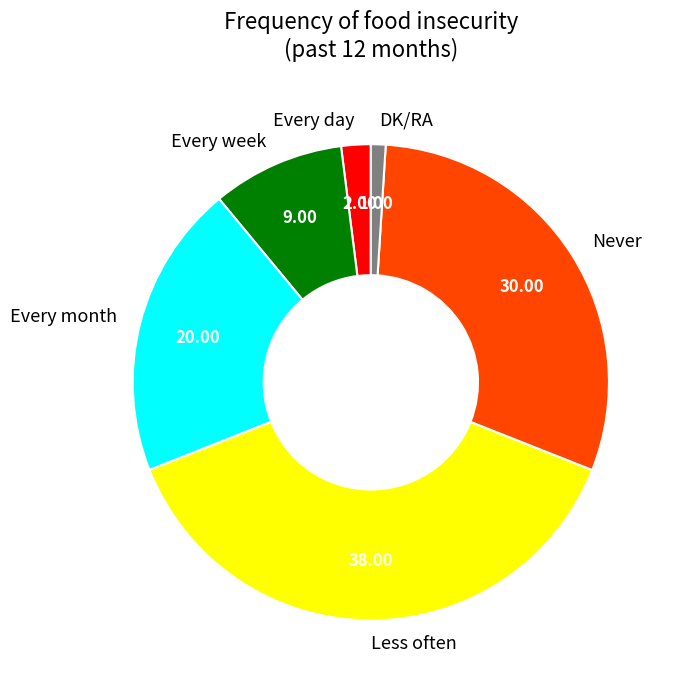

What is the ratio of the value at Less often to the value at Every day?

19.0